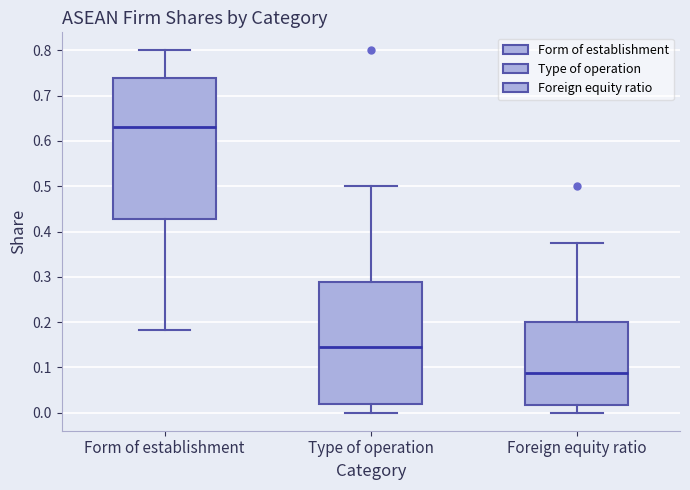

Which box's median line is the lowest?

Foreign equity ratio